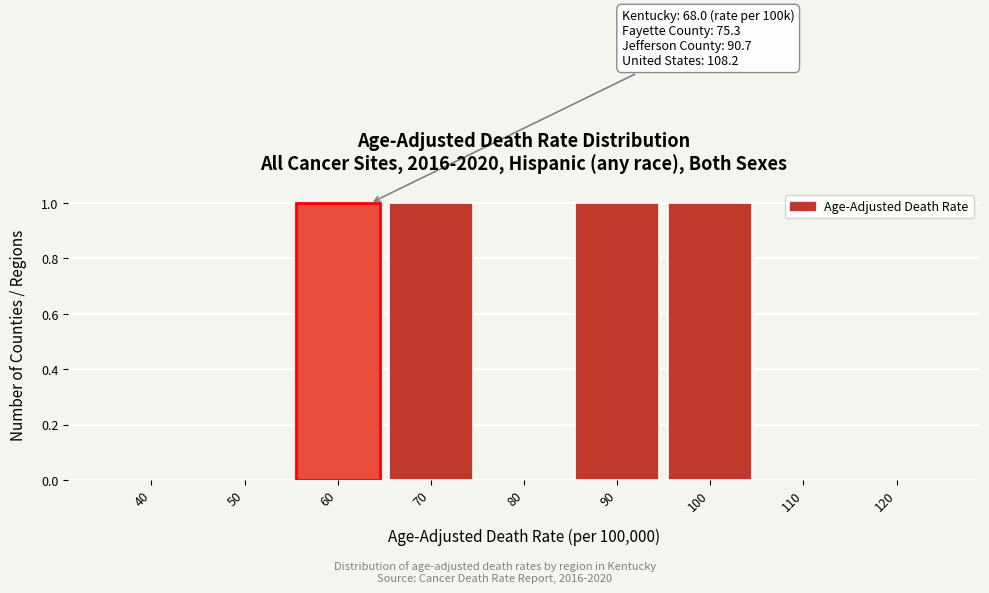

Reading left to right, what are all the values shown in this chart?

40=0	50=0	60=1	70=1	80=0	90=1	100=1	110=0	120=0